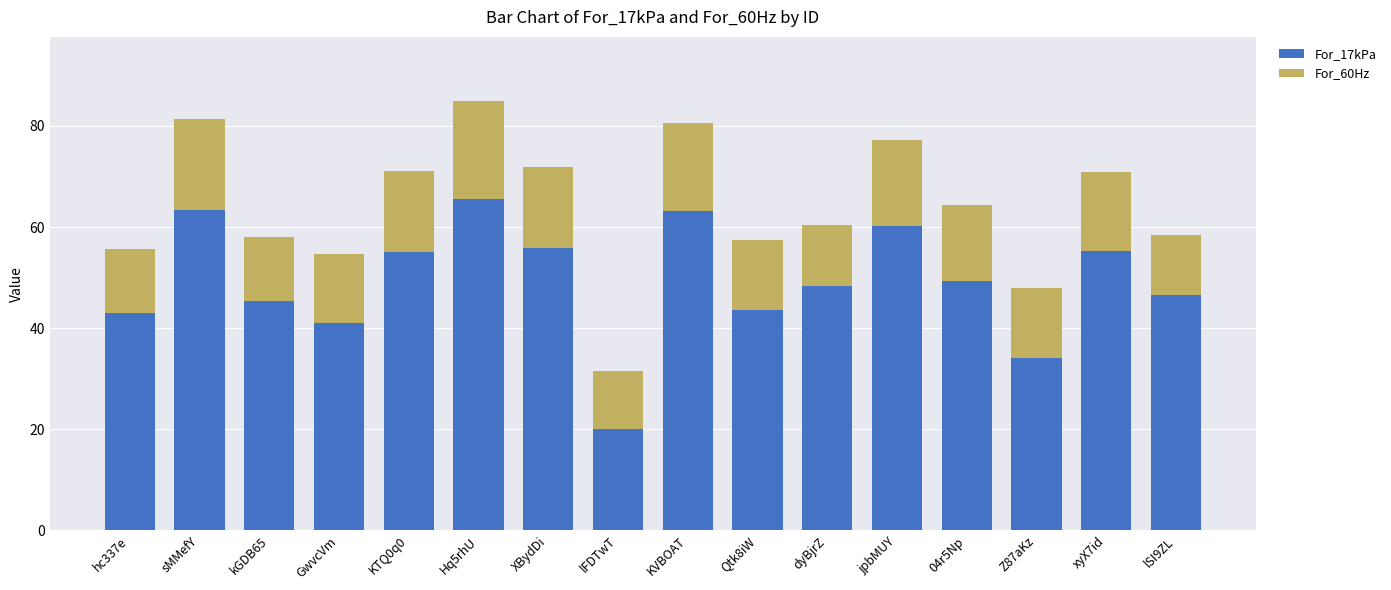

What is the sum of the For_17kPa values at KVBOAT and Z87aKz?

97.3